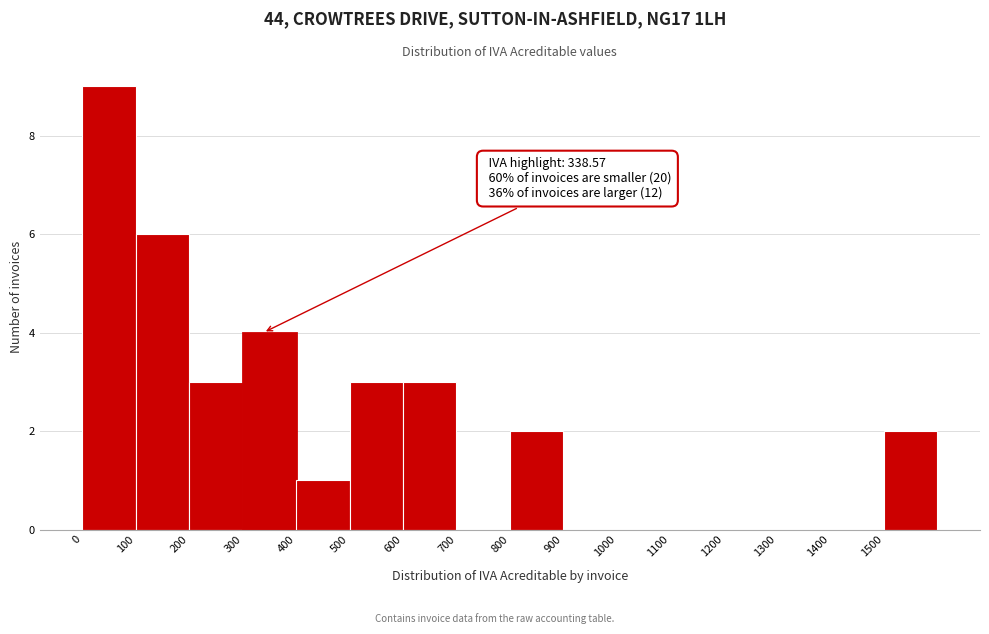

Over which range of the x-axis is the bar tallest?

0 to 100